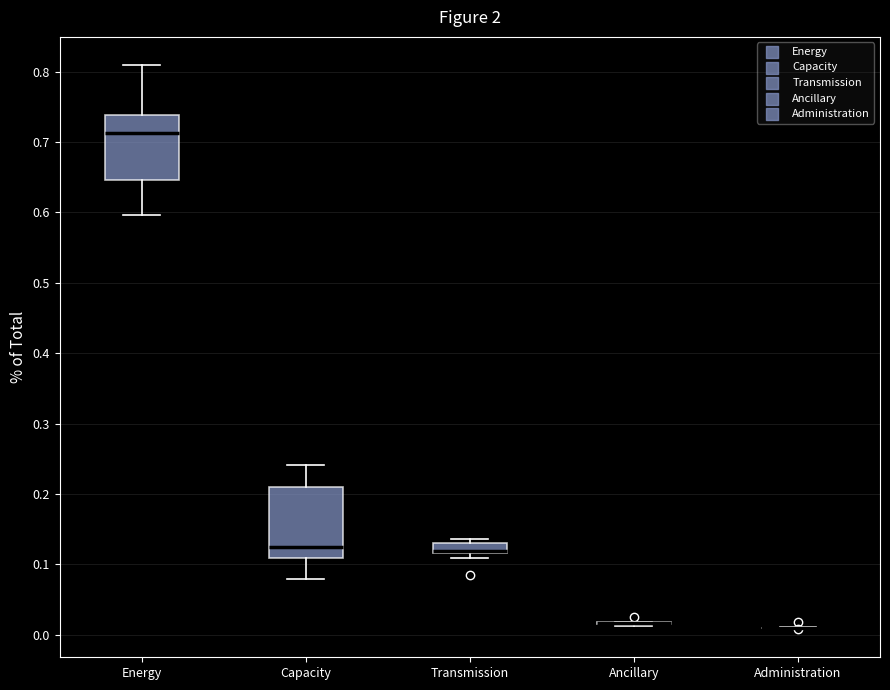

Where is the upper edge of the box for Transmission on the y-axis? The values are not printed on the chart, so give them approximately, as read against the axis.

0.13